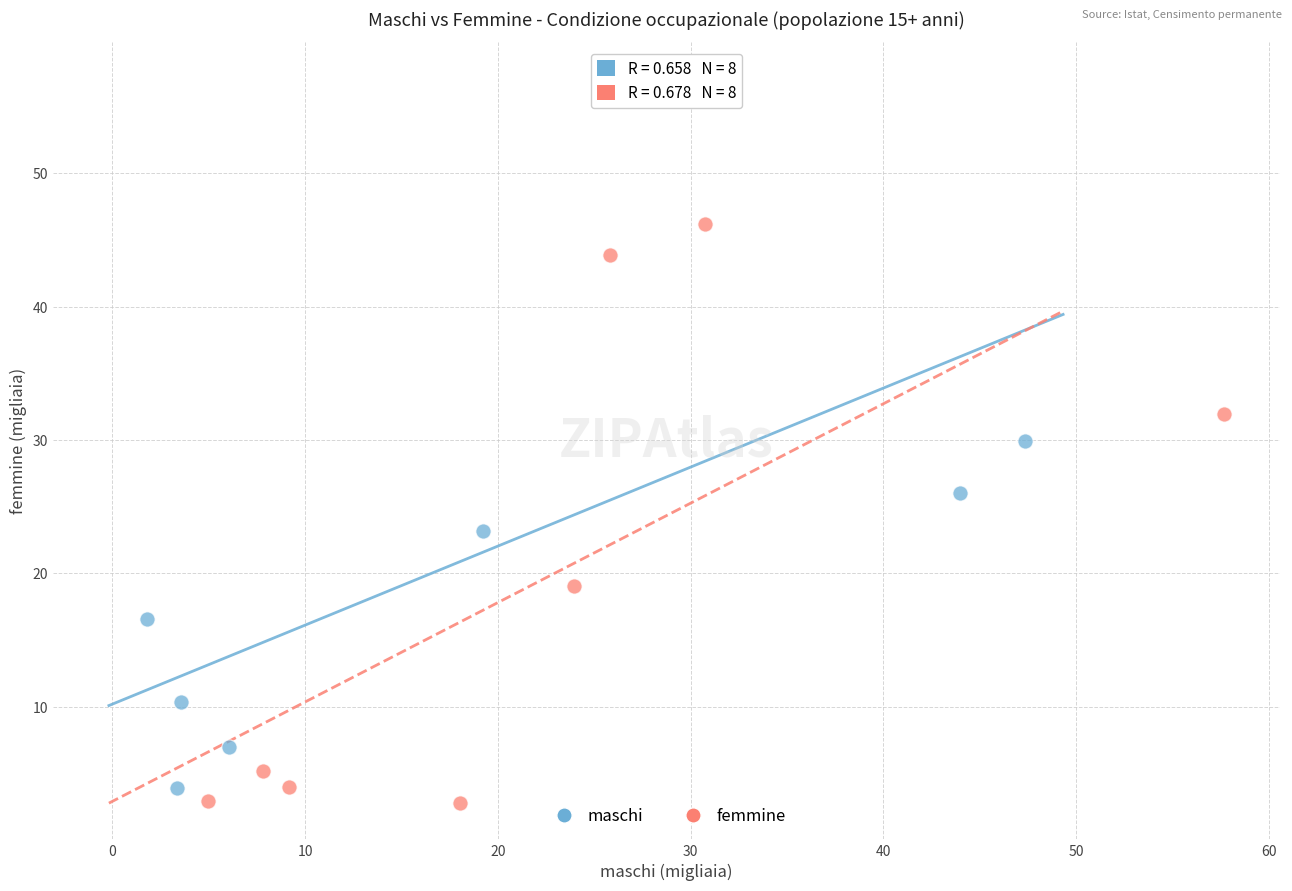

Which series contains the highest Y value?

maschi